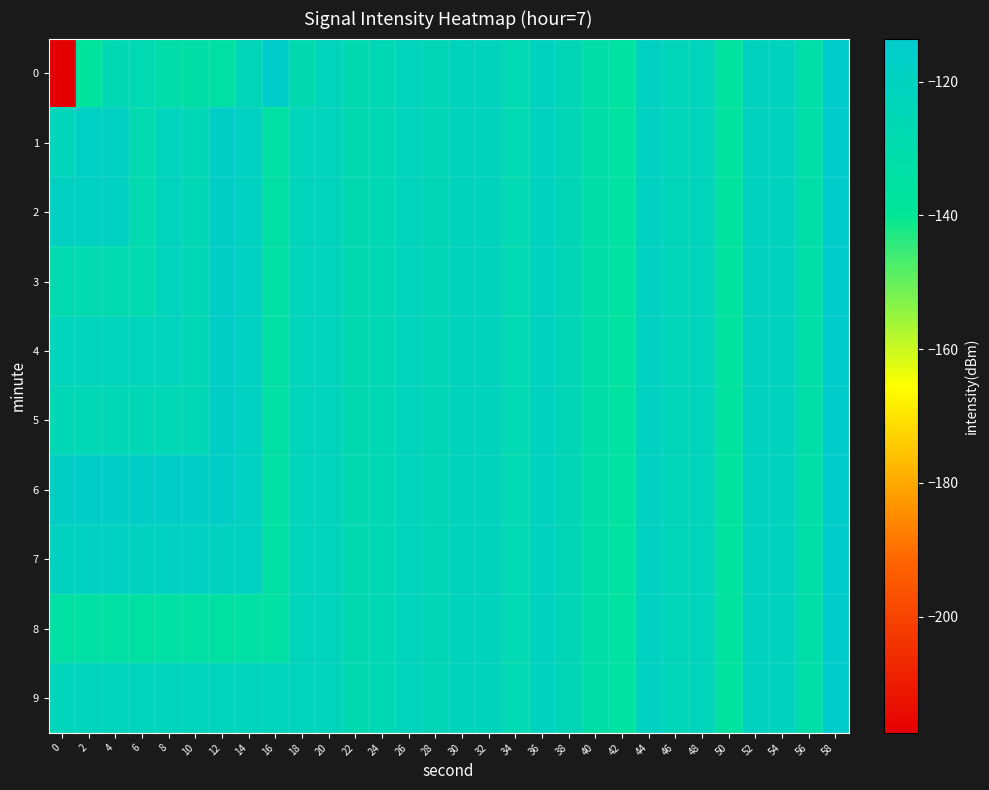

Reading left to right, extract all data points from this chart.

0: 0=-217.4	2=-137.4	4=-126.7	6=-127.2	8=-131.5	10=-132.9	12=-133.7	14=-123.5	16=-114.6	18=-127.8	20=-122.6	22=-127.4	24=-125.0	26=-122.5	28=-124.4	30=-121.3	32=-121.3	34=-127.1	36=-120.2	38=-124.6	40=-132.9	42=-136.4	44=-119.8	46=-123.0	48=-122.3	50=-136.6	52=-120.8	54=-121.2	56=-132.3	58=-113.6
1: 0=-122.7	2=-117.9	4=-118.5	6=-128.7	8=-122.1	10=-125.0	12=-116.7	14=-119.6	16=-134.6	18=-122.7	20=-122.6	22=-127.4	24=-125.0	26=-122.5	28=-124.4	30=-121.3	32=-121.3	34=-127.1	36=-120.2	38=-124.6	40=-132.9	42=-136.4	44=-119.8	46=-123.0	48=-122.3	50=-136.6	52=-120.8	54=-121.2	56=-132.3	58=-113.6
2: 0=-118.5	2=-118.5	4=-118.5	6=-128.7	8=-122.1	10=-125.0	12=-116.7	14=-119.6	16=-134.6	18=-122.7	20=-122.6	22=-127.4	24=-125.0	26=-122.5	28=-124.4	30=-121.3	32=-121.3	34=-127.1	36=-120.2	38=-124.6	40=-132.9	42=-136.4	44=-119.8	46=-123.0	48=-122.3	50=-136.6	52=-120.8	54=-121.2	56=-132.3	58=-113.6
3: 0=-128.7	2=-128.7	4=-128.7	6=-128.7	8=-122.1	10=-125.0	12=-116.7	14=-119.6	16=-134.6	18=-122.7	20=-122.6	22=-127.4	24=-125.0	26=-122.5	28=-124.4	30=-121.3	32=-121.3	34=-127.1	36=-120.2	38=-124.6	40=-132.9	42=-136.4	44=-119.8	46=-123.0	48=-122.3	50=-136.6	52=-120.8	54=-121.2	56=-132.3	58=-113.6
4: 0=-122.1	2=-122.1	4=-122.1	6=-122.1	8=-122.1	10=-125.0	12=-116.7	14=-119.6	16=-134.6	18=-122.7	20=-122.6	22=-127.4	24=-125.0	26=-122.5	28=-124.4	30=-121.3	32=-121.3	34=-127.1	36=-120.2	38=-124.6	40=-132.9	42=-136.4	44=-119.8	46=-123.0	48=-122.3	50=-136.6	52=-120.8	54=-121.2	56=-132.3	58=-113.6
5: 0=-125.0	2=-125.0	4=-125.0	6=-125.0	8=-125.0	10=-125.0	12=-116.7	14=-119.6	16=-134.6	18=-122.7	20=-122.6	22=-127.4	24=-125.0	26=-122.5	28=-124.4	30=-121.3	32=-121.3	34=-127.1	36=-120.2	38=-124.6	40=-132.9	42=-136.4	44=-119.8	46=-123.0	48=-122.3	50=-136.6	52=-120.8	54=-121.2	56=-132.3	58=-113.6
6: 0=-116.7	2=-116.7	4=-116.7	6=-116.7	8=-116.7	10=-116.7	12=-116.7	14=-119.6	16=-134.6	18=-122.7	20=-122.6	22=-127.4	24=-125.0	26=-122.5	28=-124.4	30=-121.3	32=-121.3	34=-127.1	36=-120.2	38=-124.6	40=-132.9	42=-136.4	44=-119.8	46=-123.0	48=-122.3	50=-136.6	52=-120.8	54=-121.2	56=-132.3	58=-113.6
7: 0=-119.6	2=-119.6	4=-119.6	6=-119.6	8=-119.6	10=-119.6	12=-119.6	14=-119.6	16=-134.6	18=-122.7	20=-122.6	22=-127.4	24=-125.0	26=-122.5	28=-124.4	30=-121.3	32=-121.3	34=-127.1	36=-120.2	38=-124.6	40=-132.9	42=-136.4	44=-119.8	46=-123.0	48=-122.3	50=-136.6	52=-120.8	54=-121.2	56=-132.3	58=-113.6
8: 0=-134.6	2=-134.6	4=-134.6	6=-134.6	8=-134.6	10=-134.6	12=-134.6	14=-134.6	16=-134.6	18=-122.7	20=-122.6	22=-127.4	24=-125.0	26=-122.5	28=-124.4	30=-121.3	32=-121.3	34=-127.1	36=-120.2	38=-124.6	40=-132.9	42=-136.4	44=-119.8	46=-123.0	48=-122.3	50=-136.6	52=-120.8	54=-121.2	56=-132.3	58=-113.6
9: 0=-122.7	2=-122.7	4=-122.7	6=-122.7	8=-122.7	10=-122.7	12=-122.7	14=-122.7	16=-122.7	18=-122.7	20=-122.6	22=-127.4	24=-125.0	26=-122.5	28=-124.4	30=-121.3	32=-121.3	34=-127.1	36=-120.2	38=-124.6	40=-132.9	42=-136.4	44=-119.8	46=-123.0	48=-122.3	50=-136.6	52=-120.8	54=-121.2	56=-132.3	58=-113.6